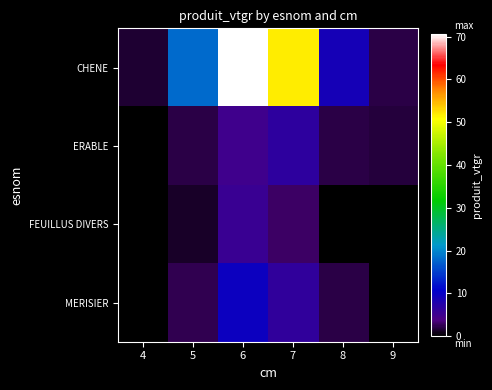

Reading left to right, list all the values displayed in this chart.

CHENE: 4=1.6	5=18.2	6=70.6	7=51.7	8=8.8	9=2.1
ERABLE: 4=0.0	5=2.0	6=4.7	7=6.5	8=2.0	9=1.8
FEUILLUS DIVERS: 4=0.0	5=1.3	6=5.4	7=2.8	8=0.0	9=0.0
MERISIER: 4=0.0	5=2.5	6=9.4	7=6.2	8=2.0	9=0.0